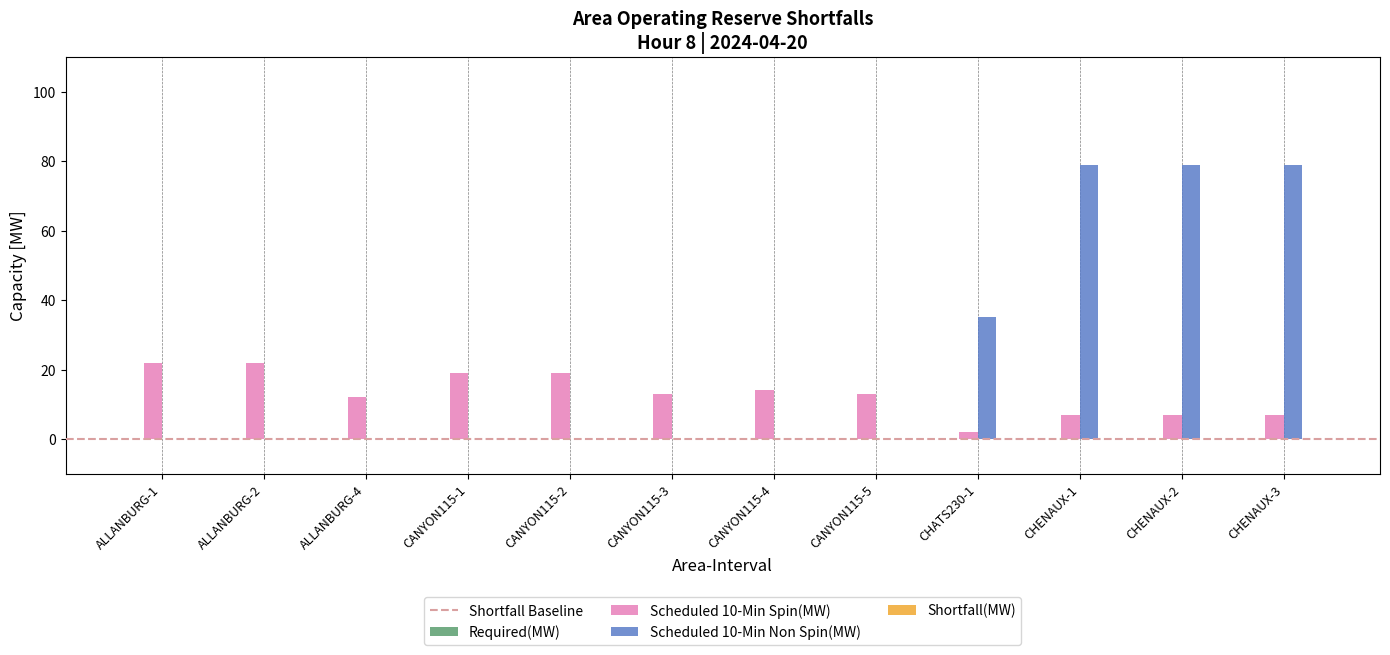

How many distinct data groups are displayed?

2